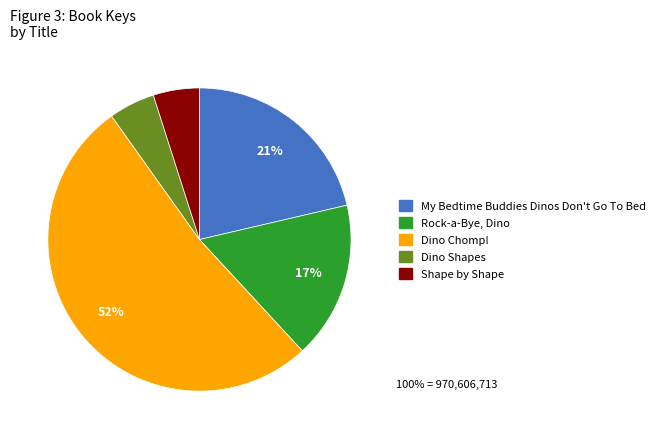

Which slice is the largest?

Dino Chomp!